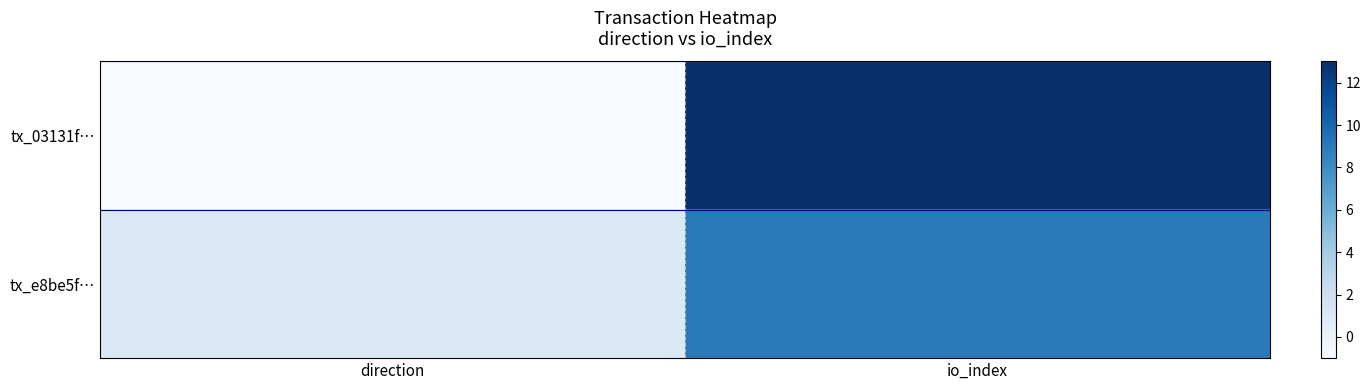

At which category is the sum across all series the highest?

io_index